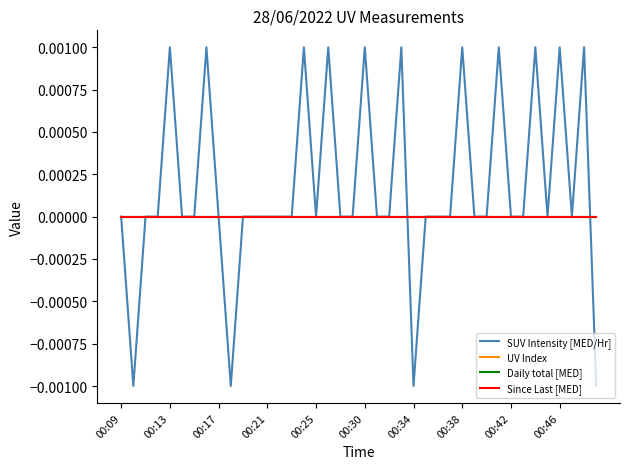

What are all the series names shown in the legend?

SUV Intensity [MED/Hr], UV Index, Daily total [MED], Since Last [MED]